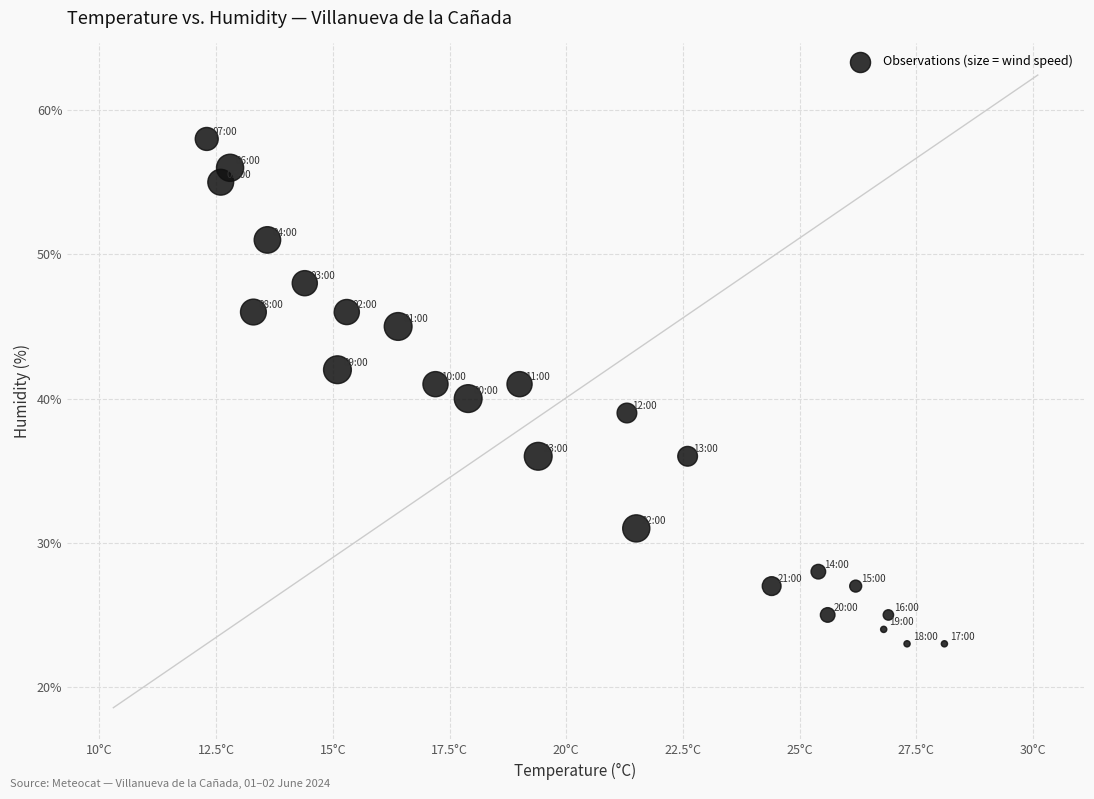

What is the range of Y values (max minus min)?

35